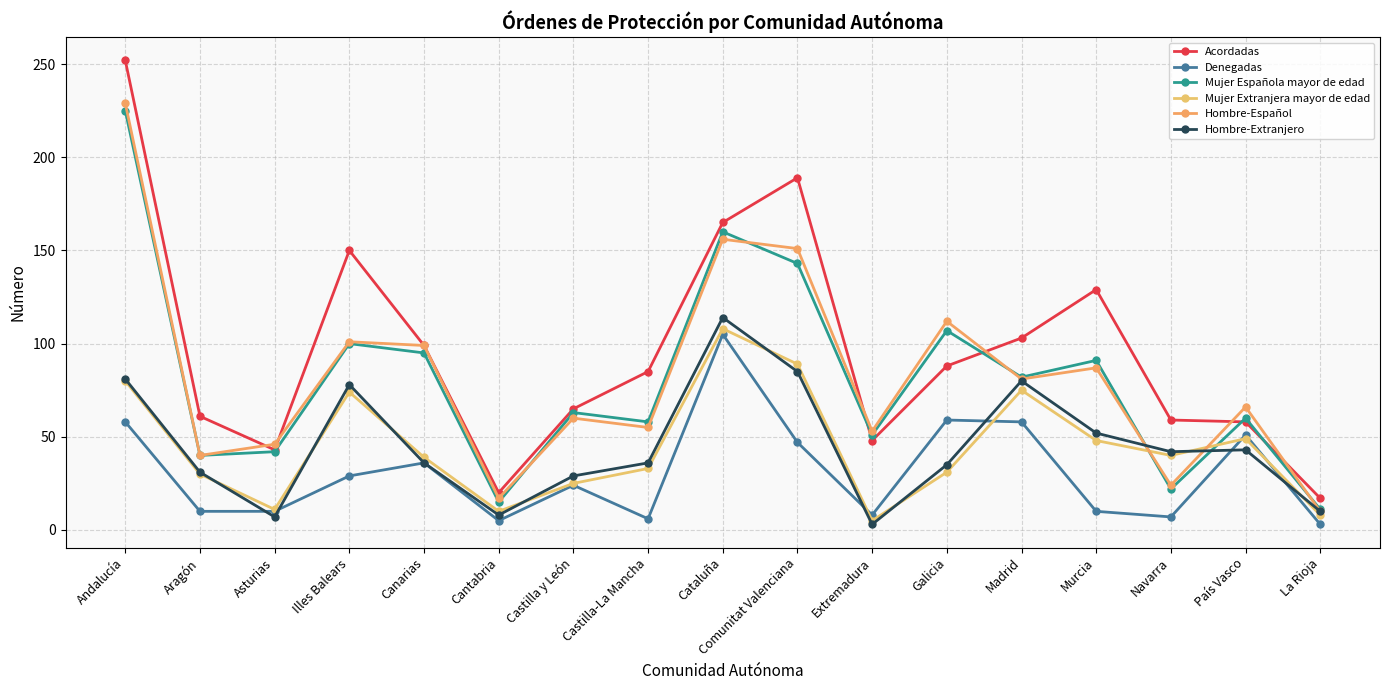

Reading left to right, transcribe all the data shown in this chart.

Acordadas: 252	61	43	150	99	20	65	85	165	189	48	88	103	129	59	58	17
Denegadas: 58	10	10	29	36	5	24	6	105	47	8	59	58	10	7	51	3
Mujer Española mayor de edad: 225	40	42	100	95	15	63	58	160	143	51	107	82	91	22	60	11
Mujer Extranjera mayor de edad: 80	30	11	74	39	10	25	33	108	89	5	31	75	48	40	49	8
Hombre-Español: 229	40	46	101	99	17	60	55	156	151	53	112	81	87	24	66	10
Hombre-Extranjero: 81	31	7	78	36	8	29	36	114	85	3	35	80	52	42	43	10